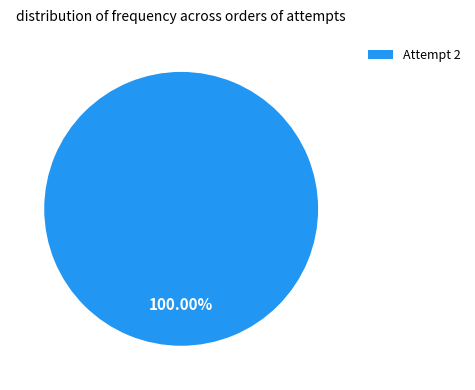

How many segments does this pie chart have?

1